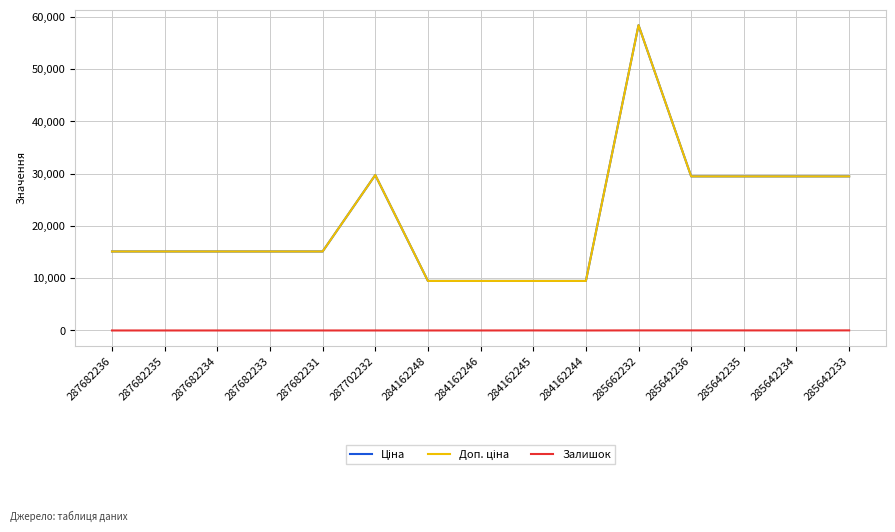

In Ціна, how many points are higher than both neighbors (excluding endpoints)?

2